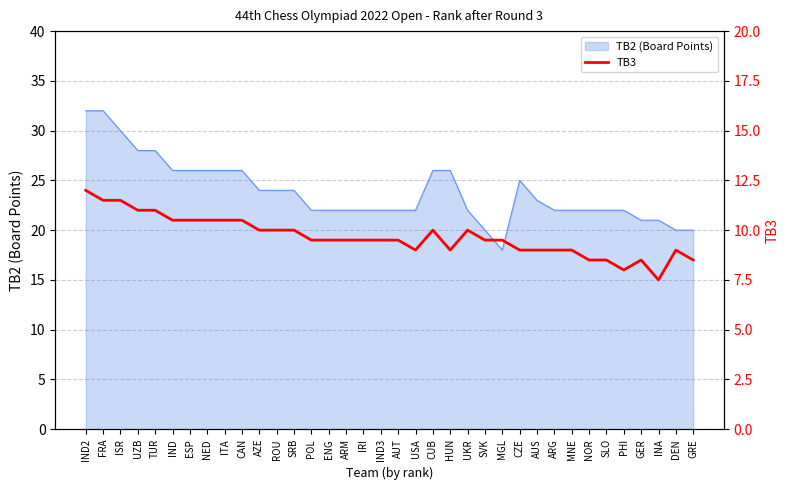

At which category does the data reach its first local valley?

USA